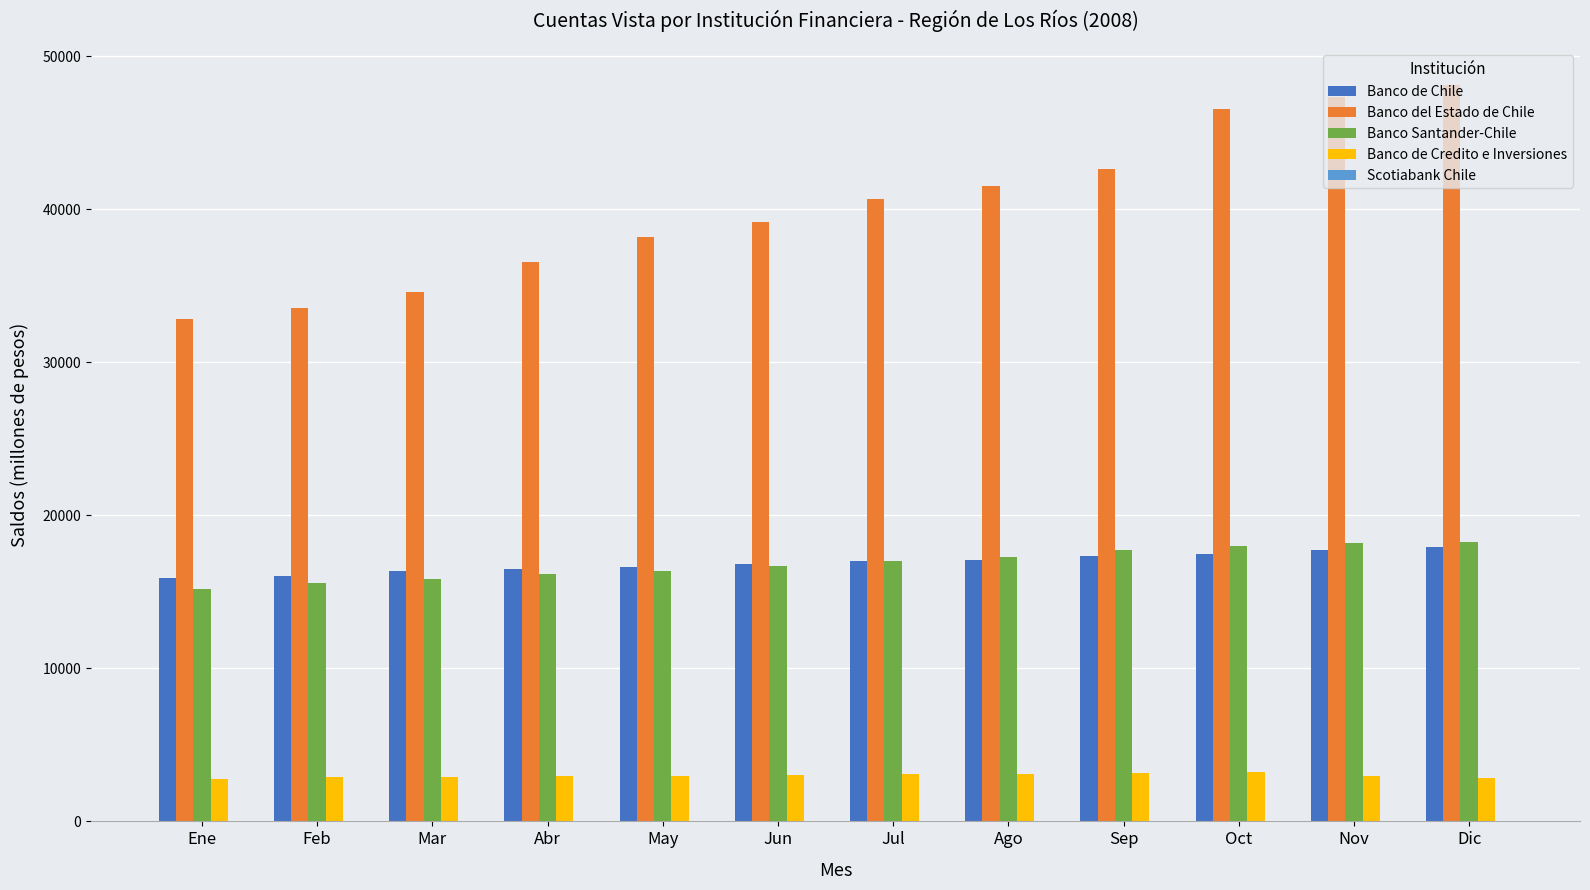

What is the maximum value shown in the chart?

48109